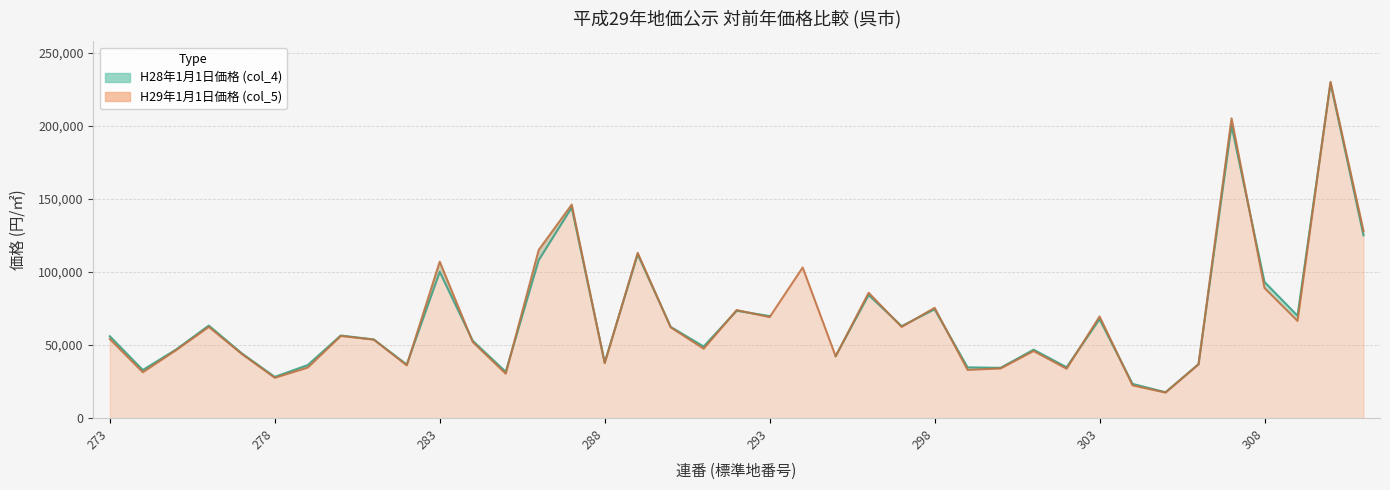

Rank the categories by value from lowest to highest.

305, 304, 278, 285, 274, 299, 302, 300, 279, 282, 306, 288, 295, 277, 301, 275, 291, 284, 281, 273, 280, 290, 276, 297, 309, 293, 303, 292, 298, 296, 308, 294, 283, 289, 286, 311, 287, 307, 310